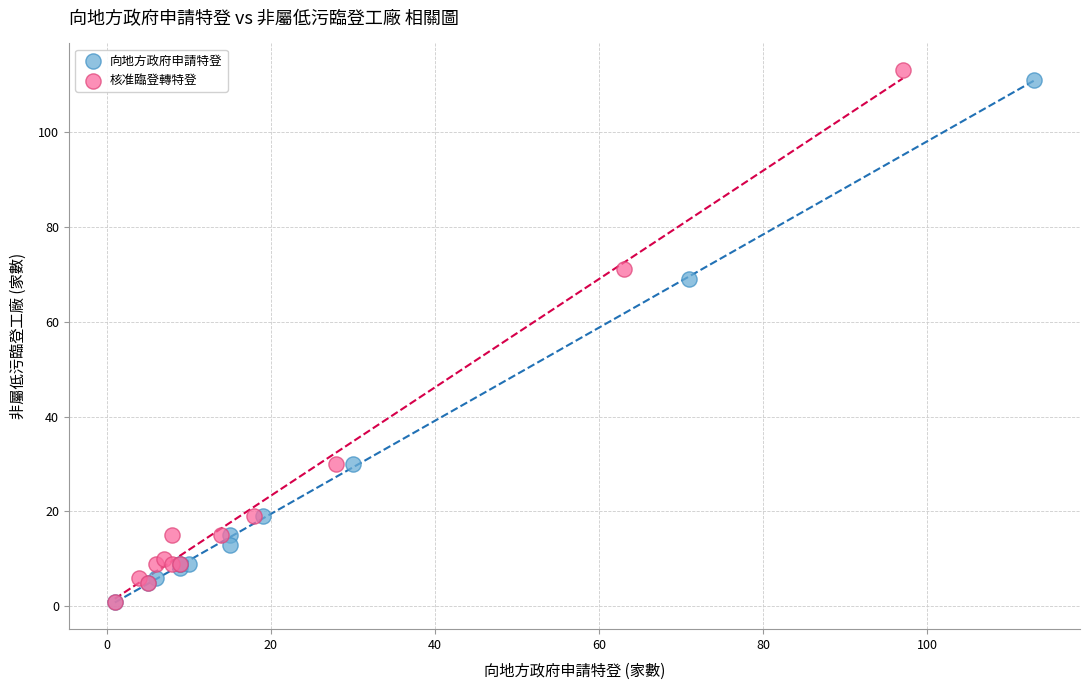

Which series has the largest Y range (max minus min)?

核准臨登轉特登